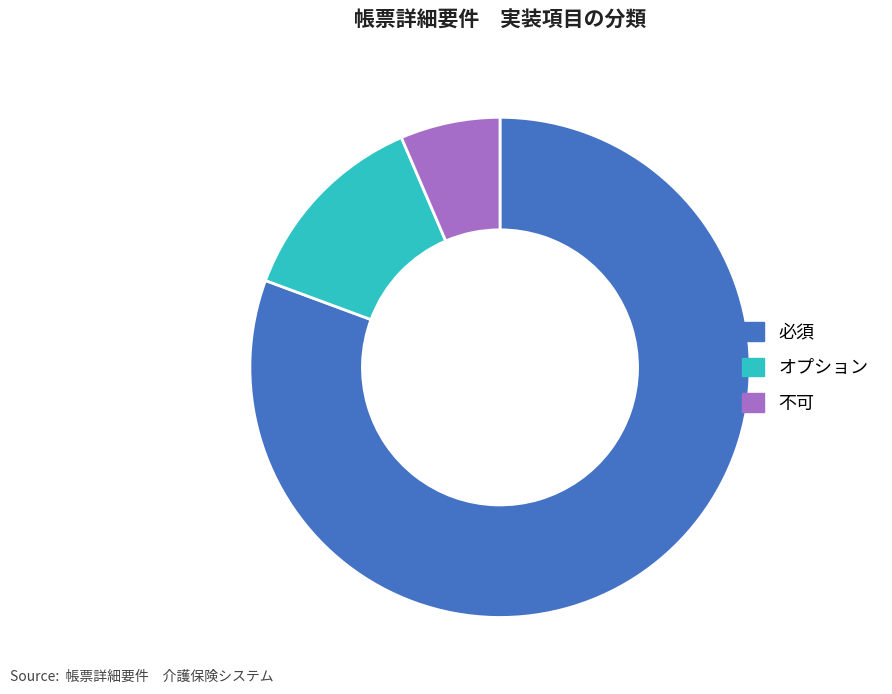

Count the number of slices in the pie.

3